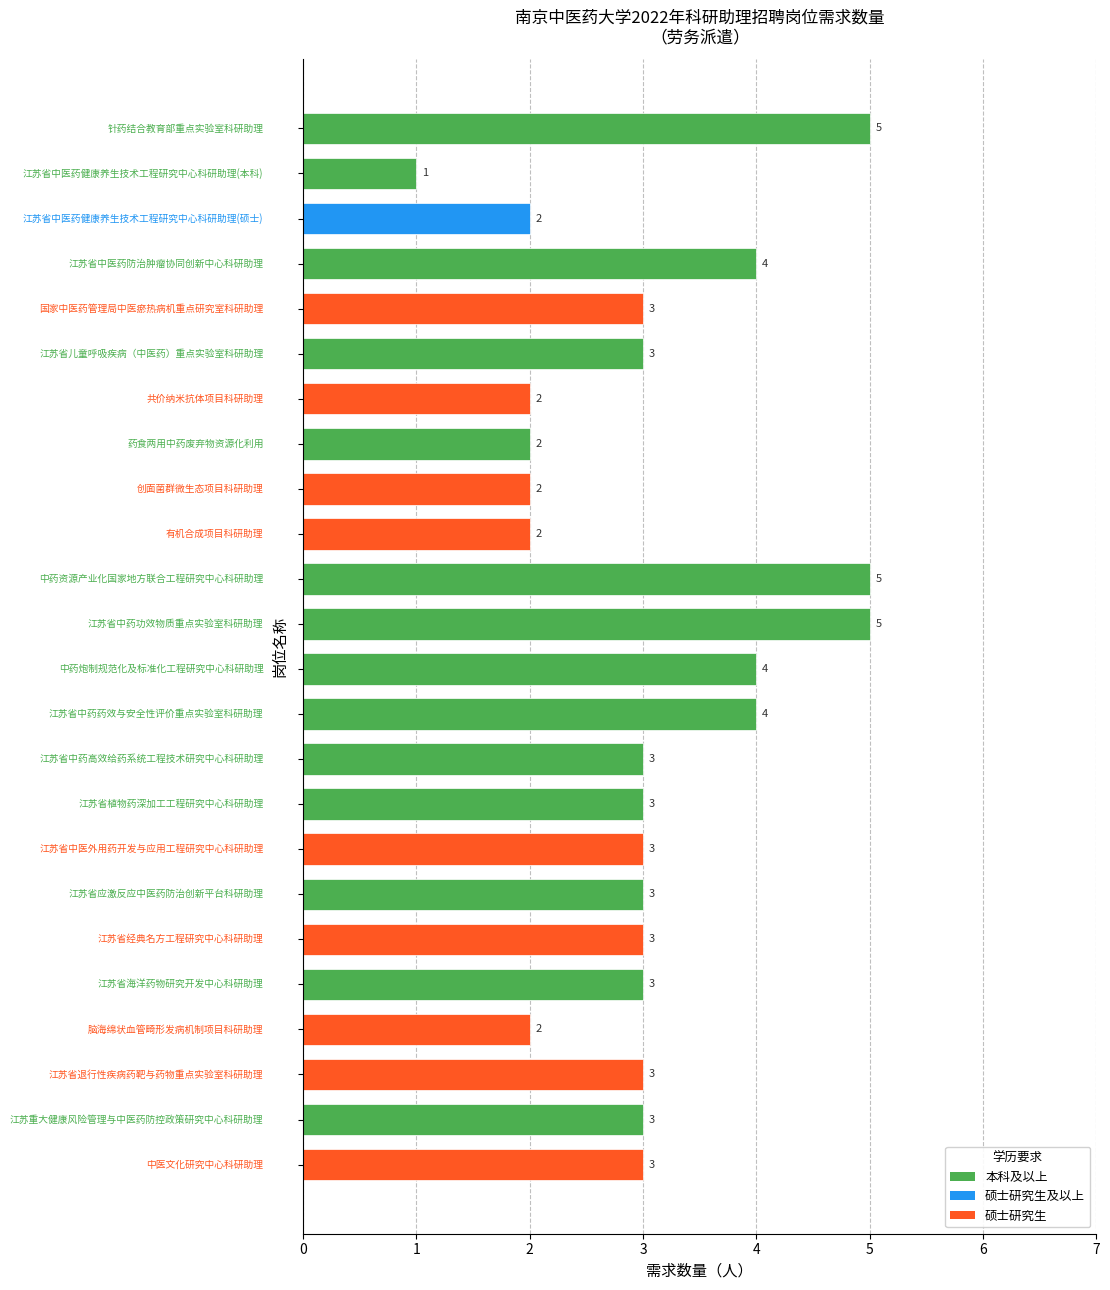

How many values are between 2 and 4?

20